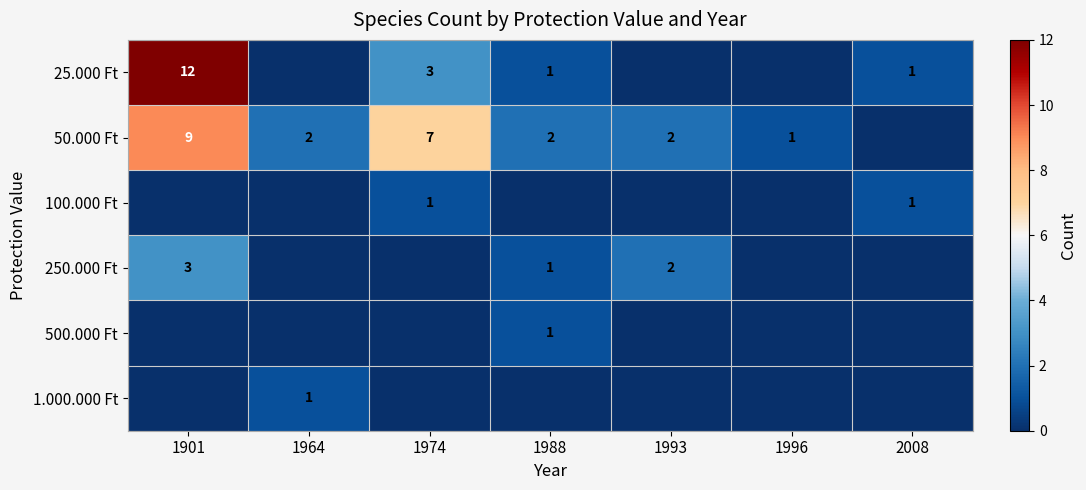

The value of 25.000 Ft at 1974 is 3. True or false?

True